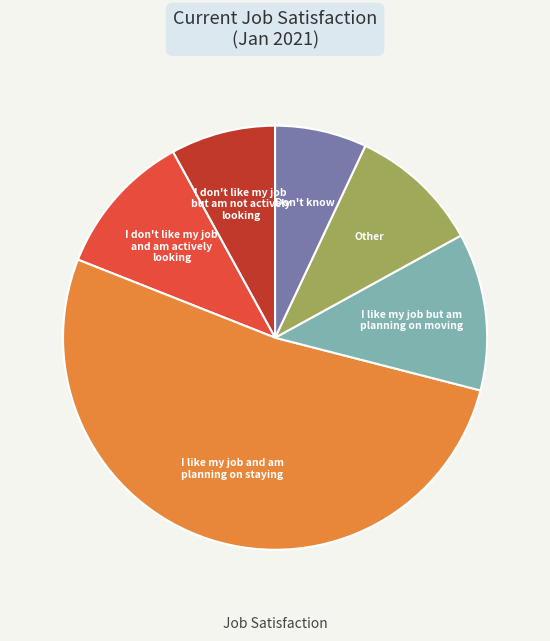

Count the number of slices in the pie.

6